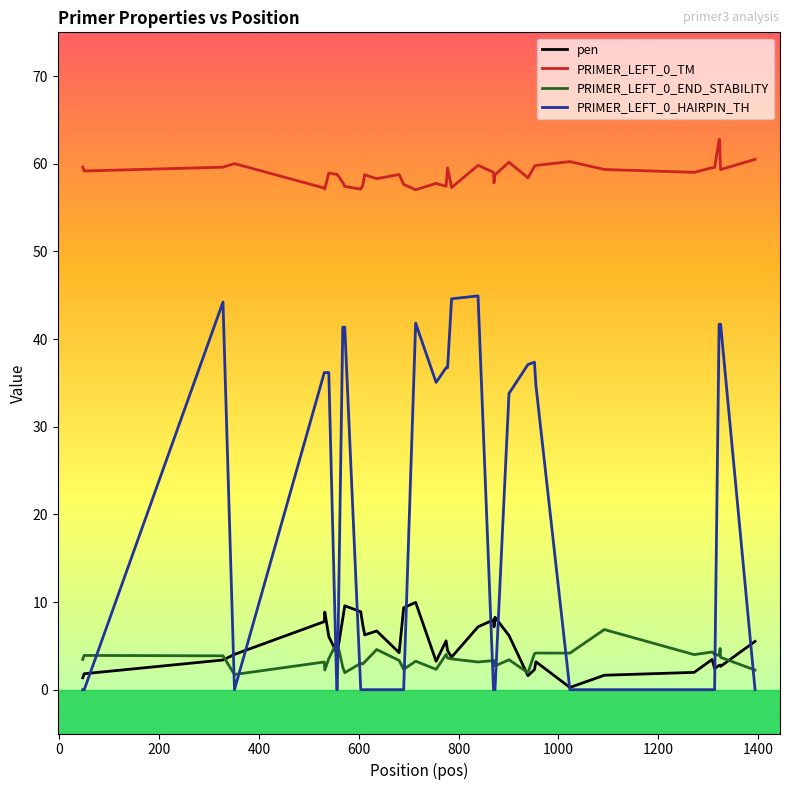

Which series has the largest total across all categories?

PRIMER_LEFT_0_TM